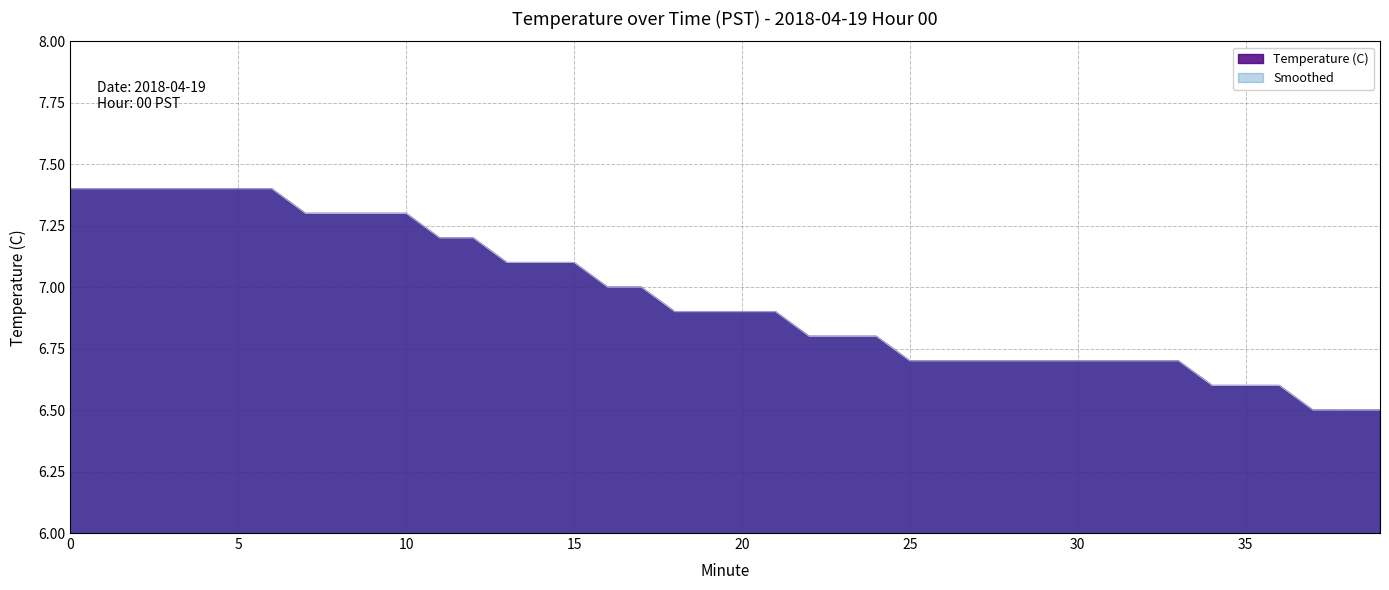

Reading right to left, extract all data points from this chart.

39=6.5	38=6.5	37=6.5	36=6.6	35=6.6	34=6.6	33=6.7	32=6.7	31=6.7	30=6.7	29=6.7	28=6.7	27=6.7	26=6.7	25=6.7	24=6.8	23=6.8	22=6.8	21=6.9	20=6.9	19=6.9	18=6.9	17=7.0	16=7.0	15=7.1	14=7.1	13=7.1	12=7.2	11=7.2	10=7.3	9=7.3	8=7.3	7=7.3	6=7.4	5=7.4	4=7.4	3=7.4	2=7.4	1=7.4	0=7.4